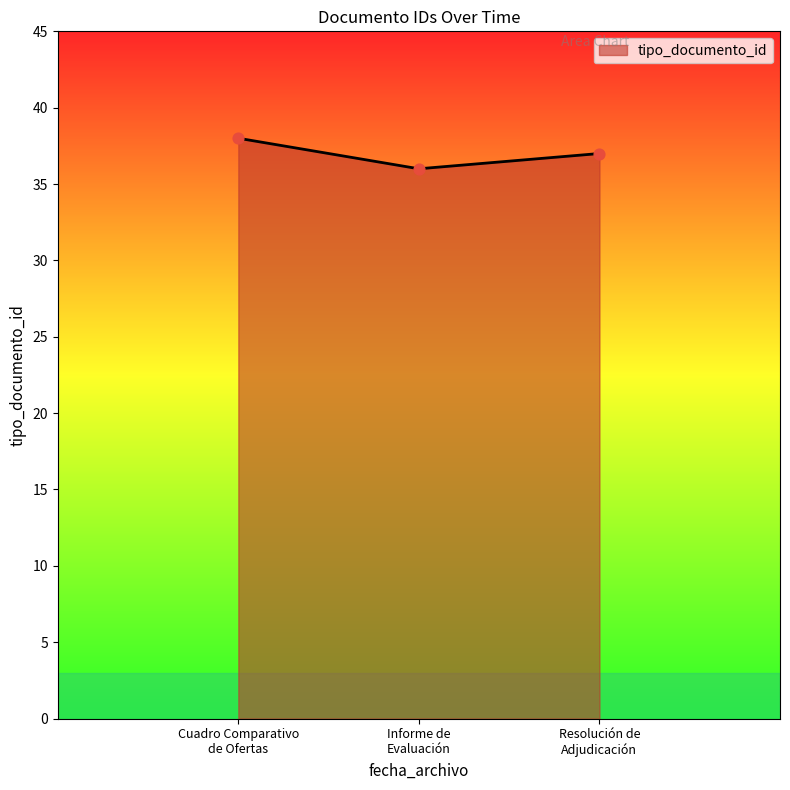

What is the sum of all values?

111